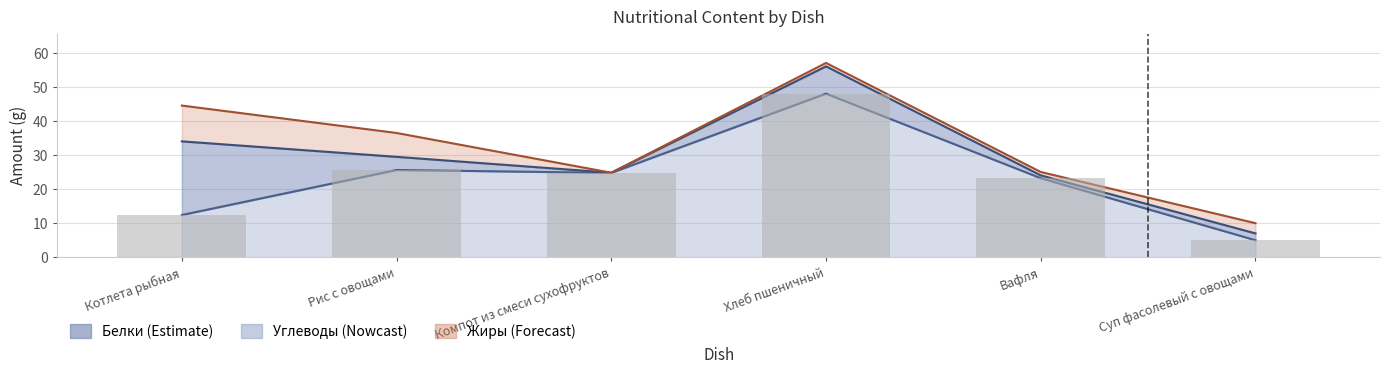

How many distinct data groups are displayed?

3